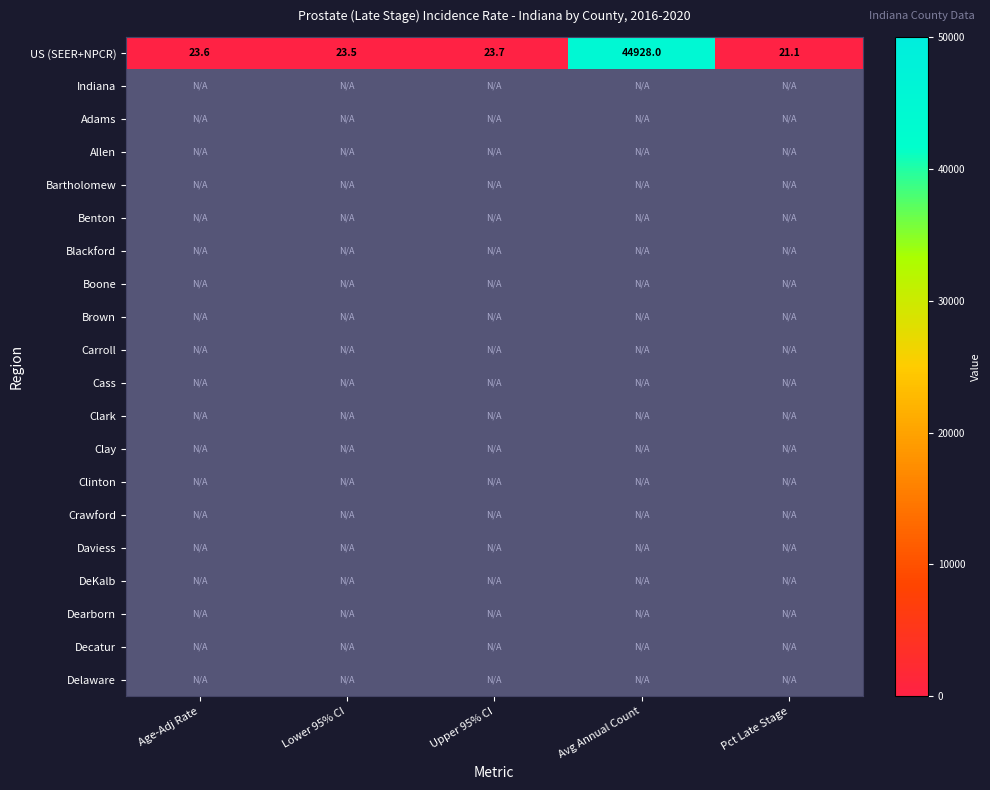

Rank the categories by US (SEER+NPCR) value from lowest to highest.

Pct Late Stage, Lower 95% CI, Age-Adj Rate, Upper 95% CI, Avg Annual Count